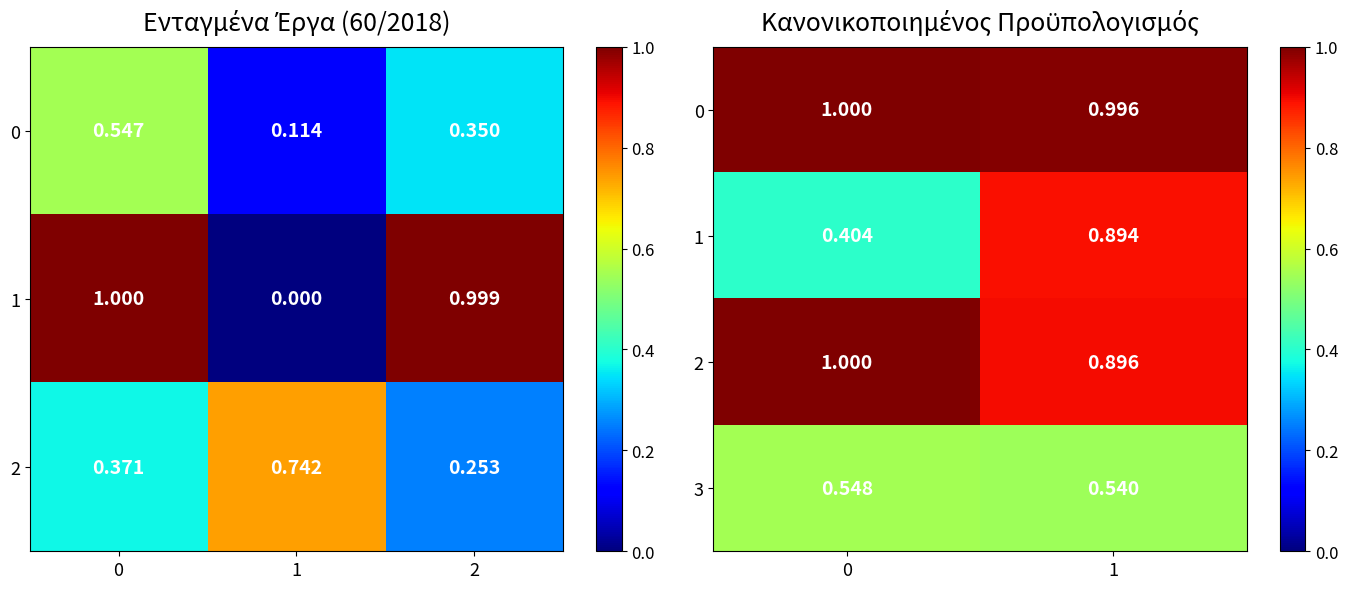

Rank the categories by 1 value from lowest to highest.

0, 1